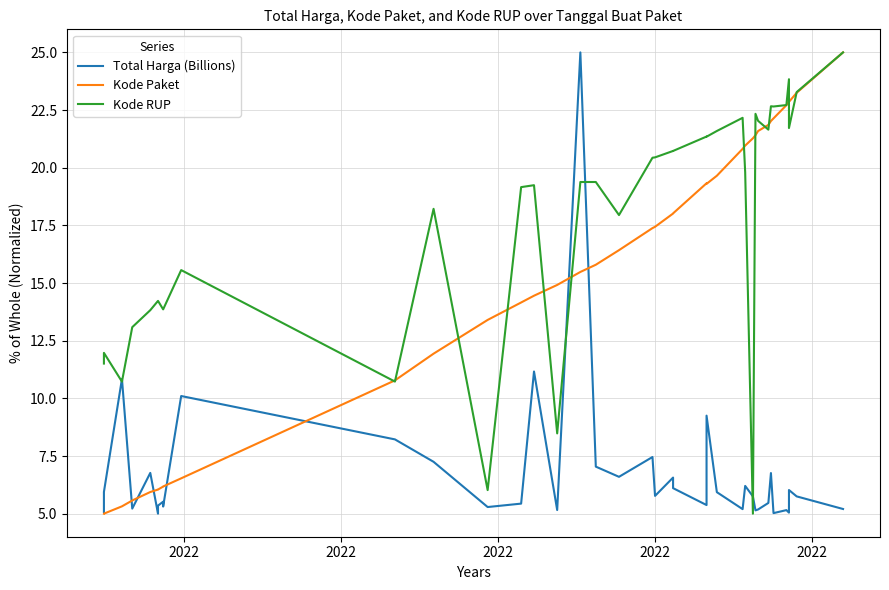

What is the average value of the Total Harga (Billions) series?

6.8